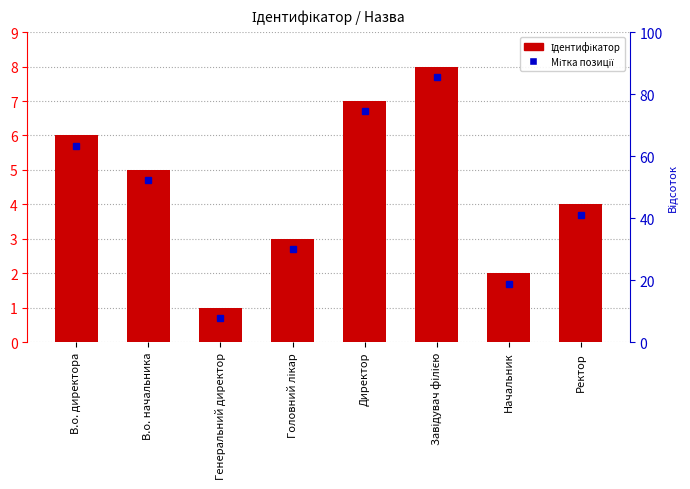

Count the values in the range 3 to 7.

5